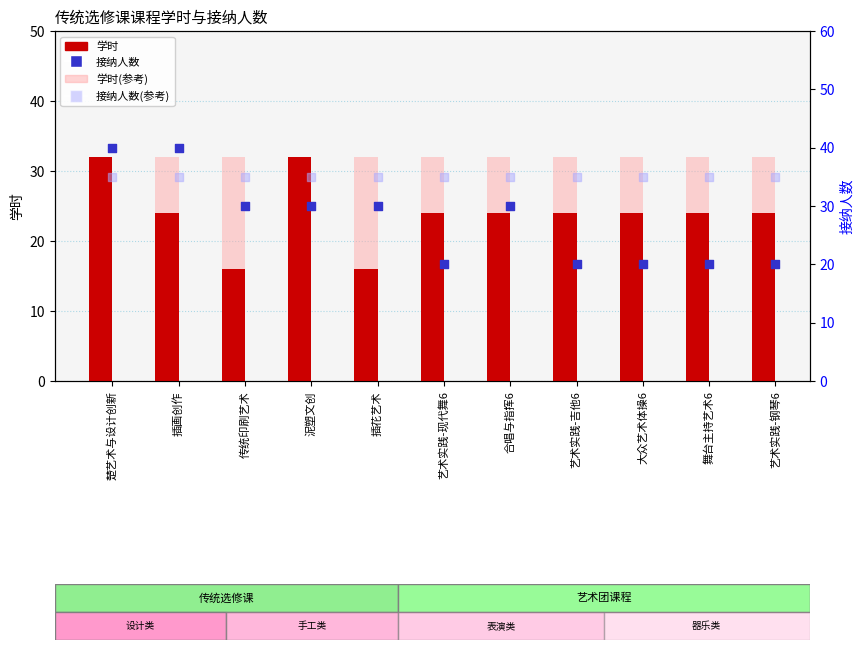

Which series reaches the minimum Y coordinate?

学时